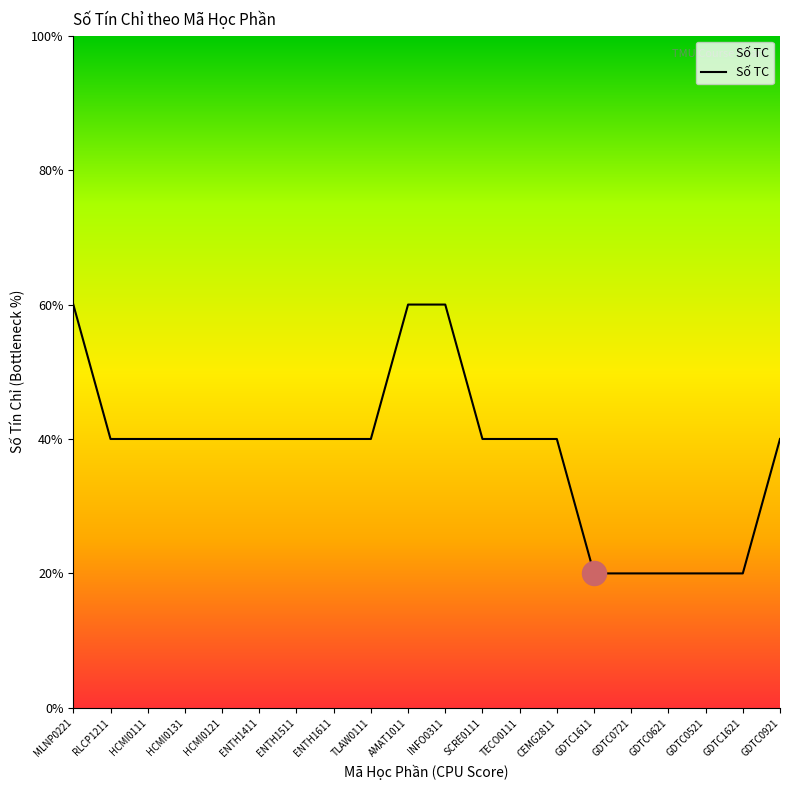

Between ENTH1511 and GDTC0721, which is larger?

ENTH1511